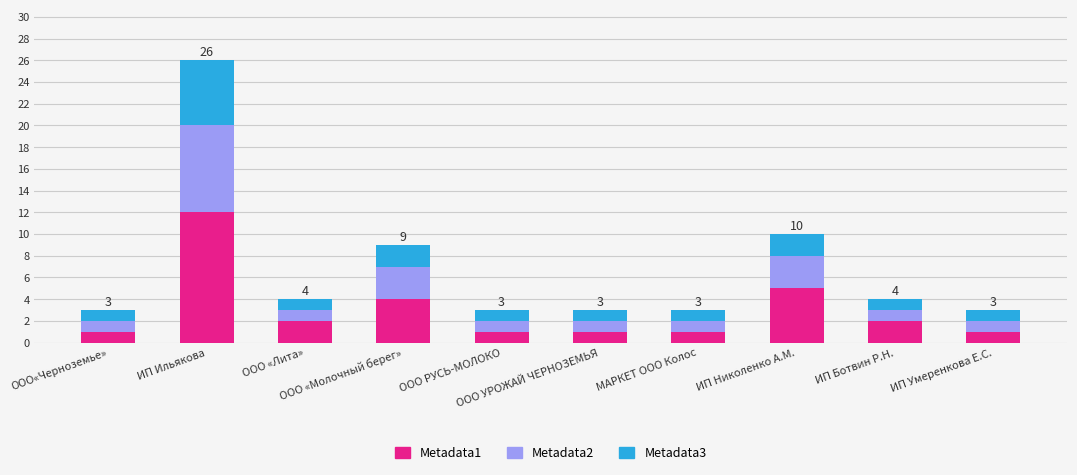

Count the number of categories in the chart.

10